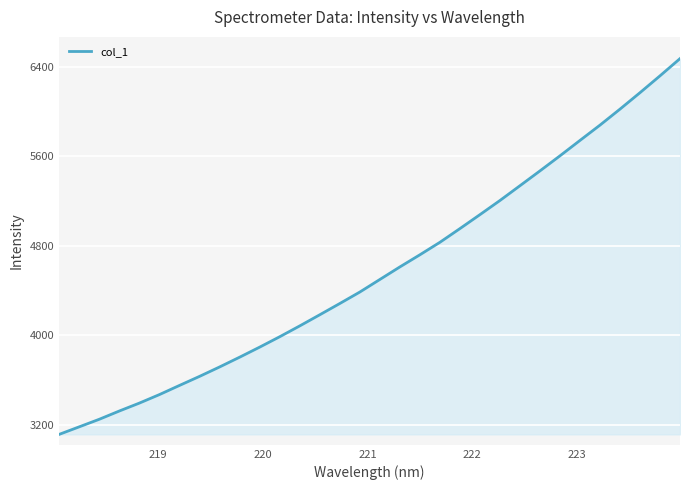

What is the maximum value shown in the chart?

6473.1